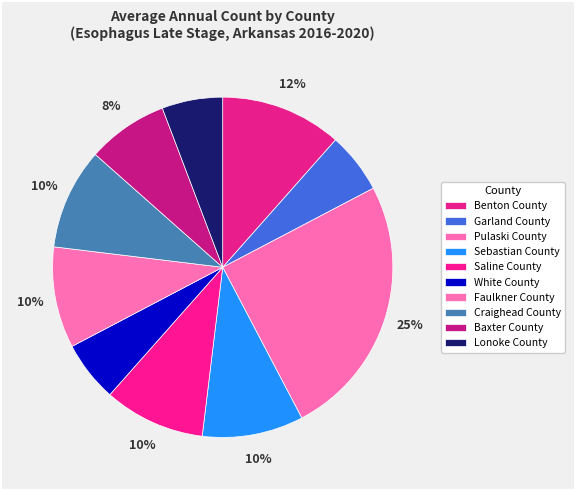

What percentage do Baxter County and Garland County together represent?

13.5%